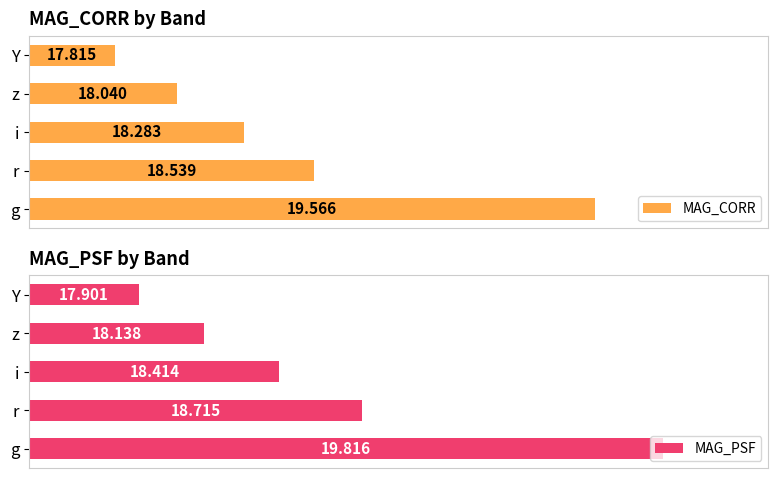

Is it true that MAG_PSF equals 56.9 at g?

False